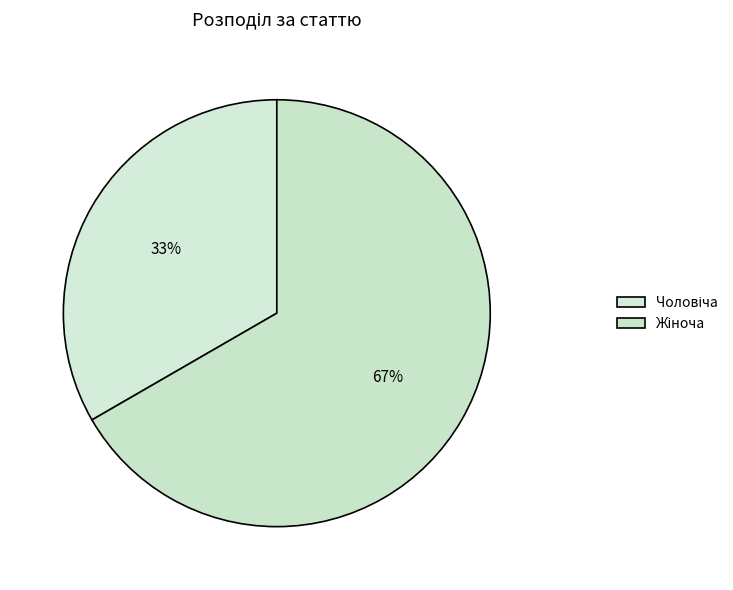

Is it true that Жіноча is 80% of the pie?

False